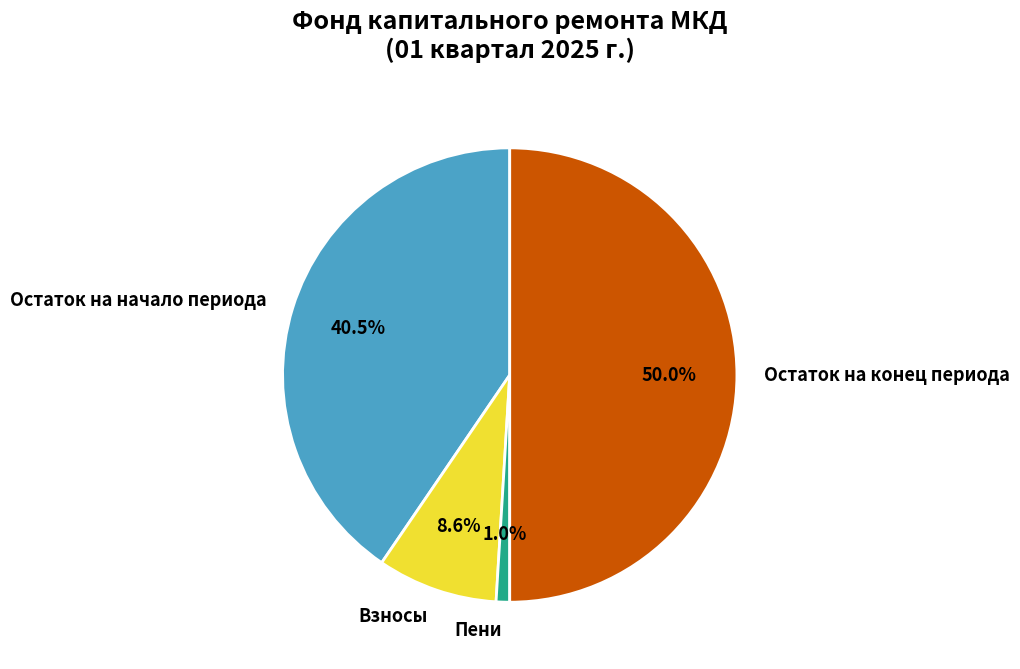

To the nearest percent, what is the difference between the Пени and Остаток на конец периода slice percentages?

49%